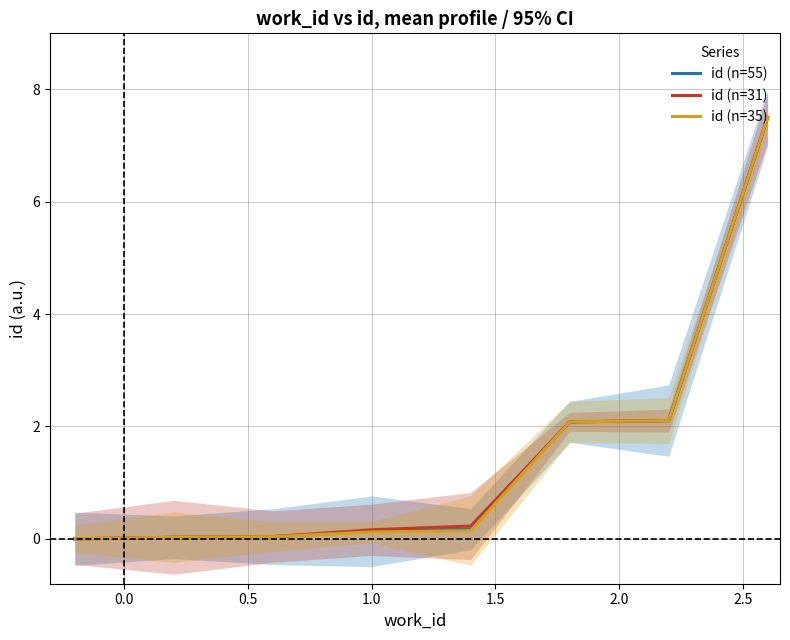

Does the chart display data point markers on the line(s)?

No